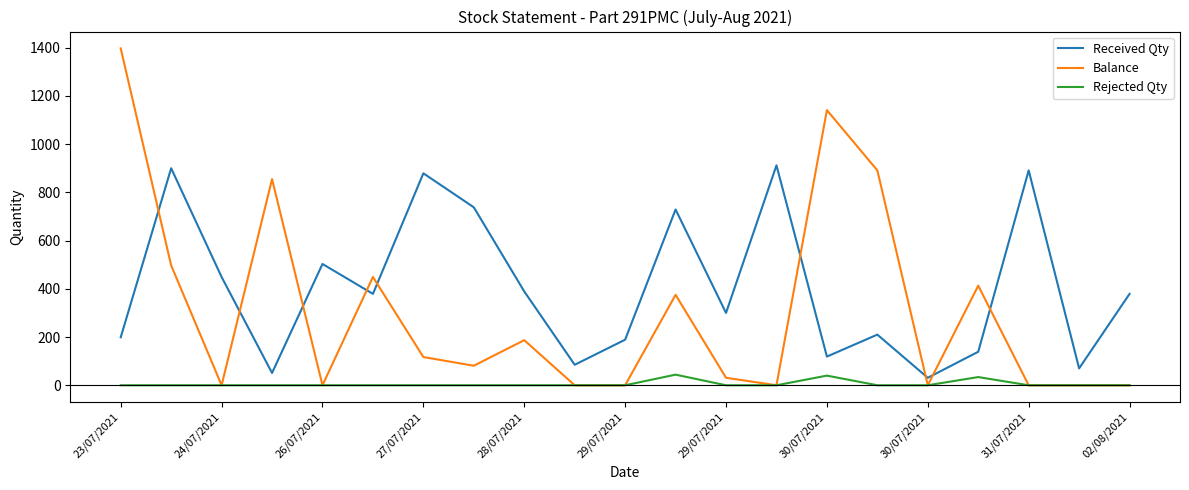

Rank the series by their average value, from lowest to highest.

Rejected Qty, Balance, Received Qty